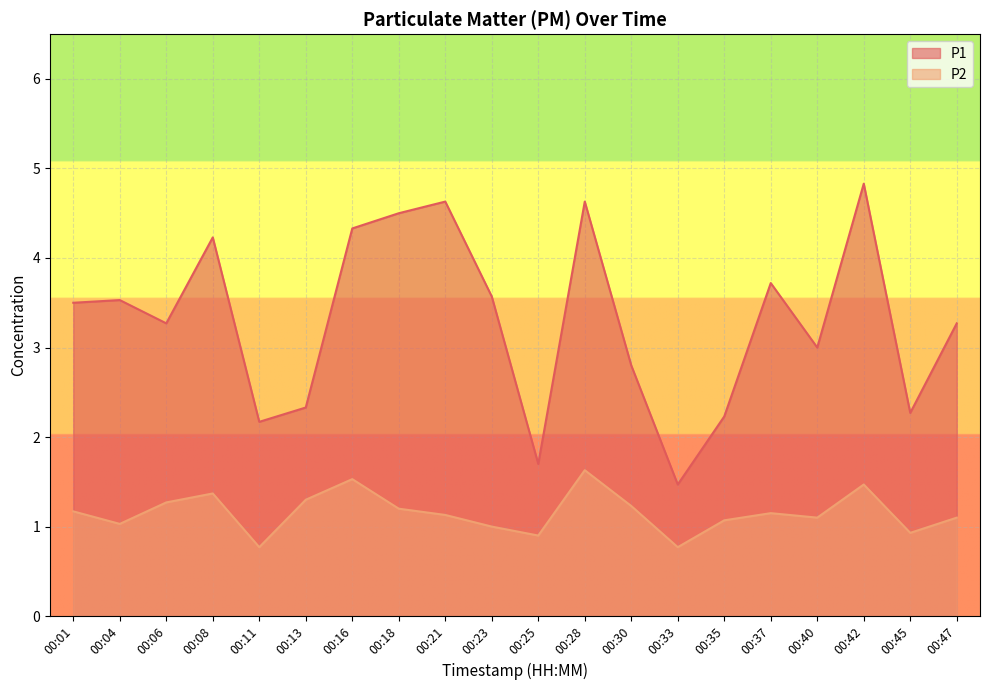

Which series has the largest range (max minus min)?

P1